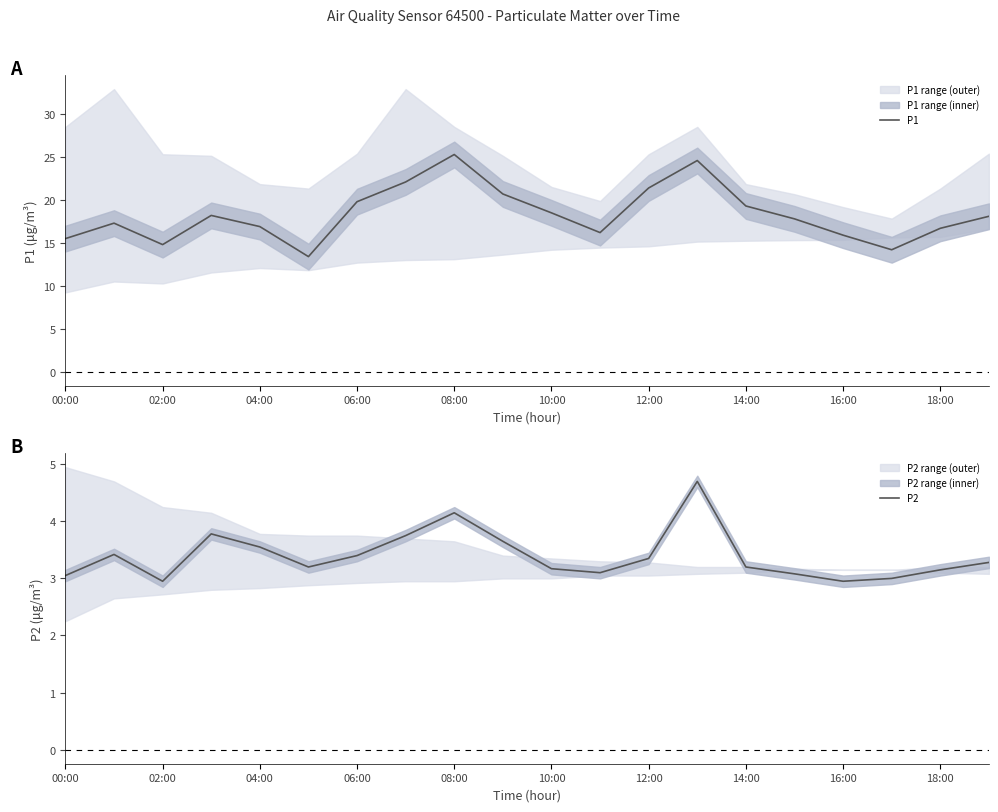

What is the sum of all P2 values?

67.9